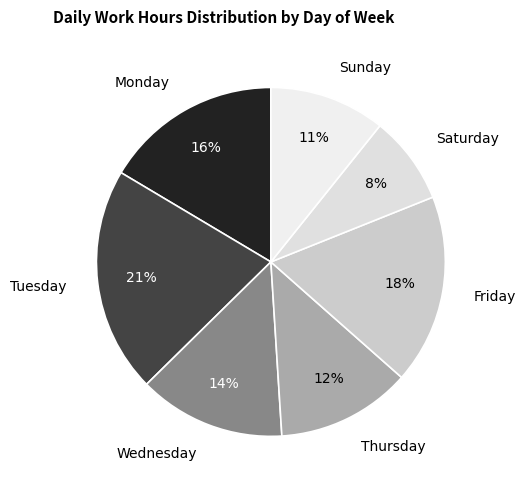

Which has a higher value, Thursday or Sunday?

Thursday